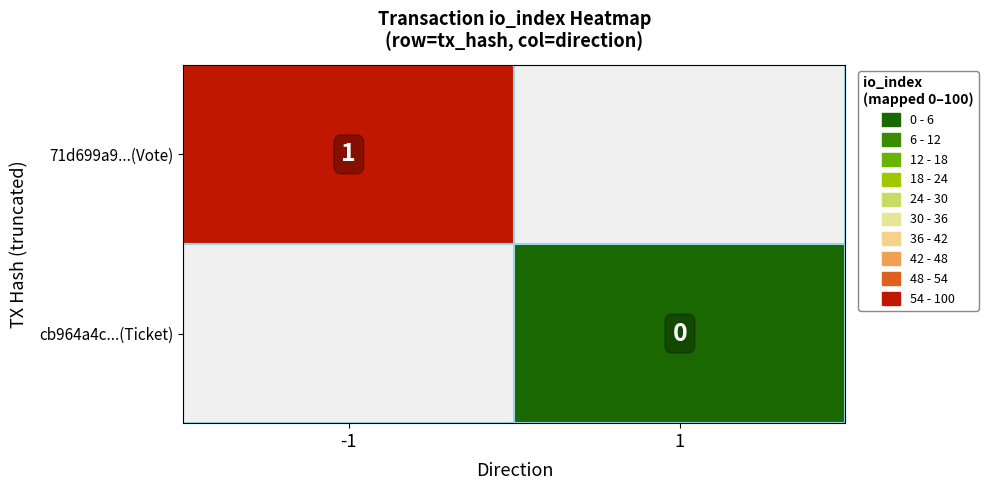

Which series has the largest range (max minus min)?

71d699a9...(Vote)